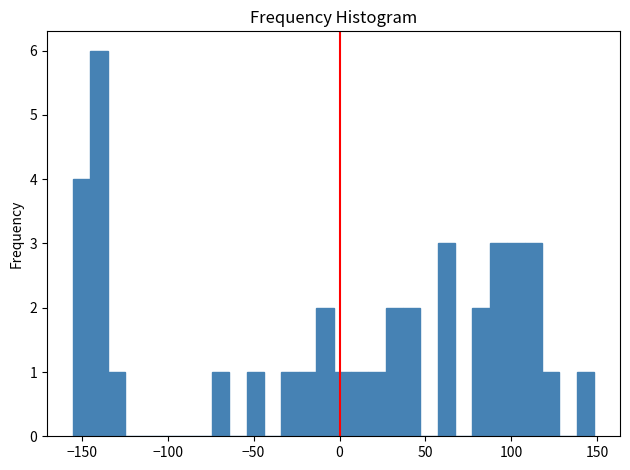

Around what value on the x-axis is the tallest bar? Give the approximate position of its centre, as read against the axis.

-140